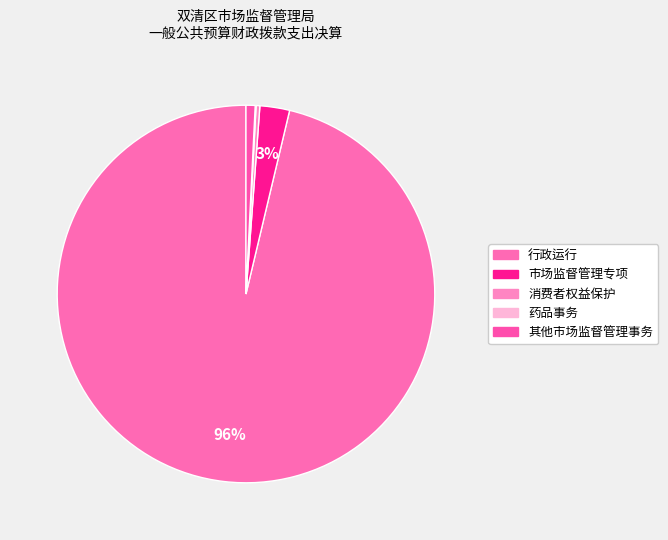

Is there a majority slice in this chart?

Yes